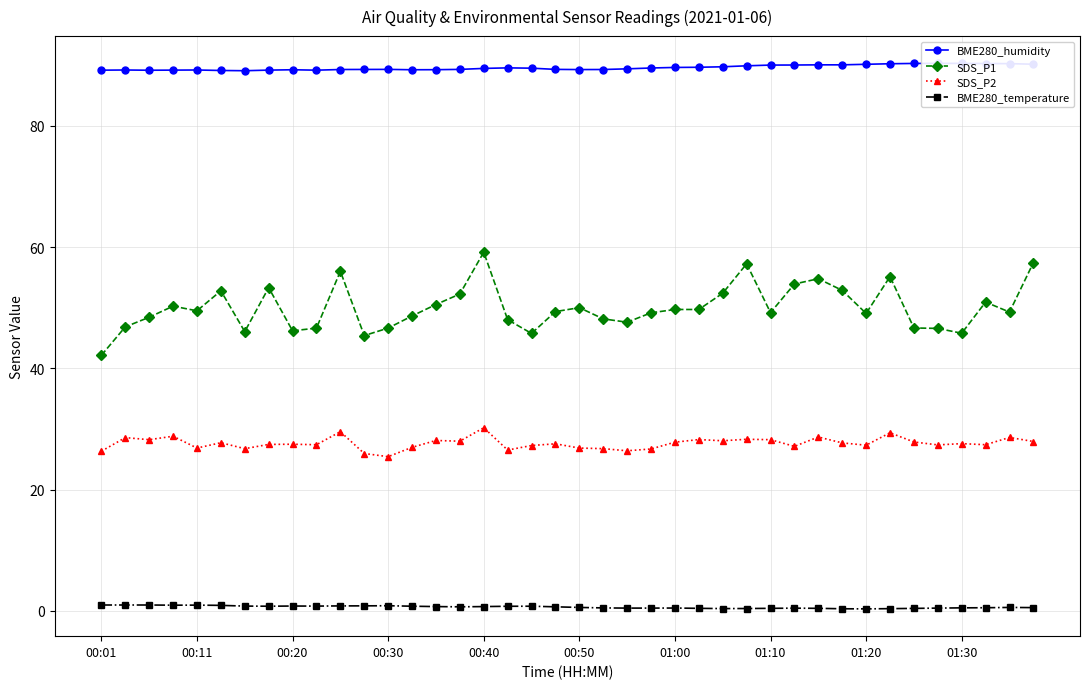

Which series has the largest total across all categories?

BME280_humidity